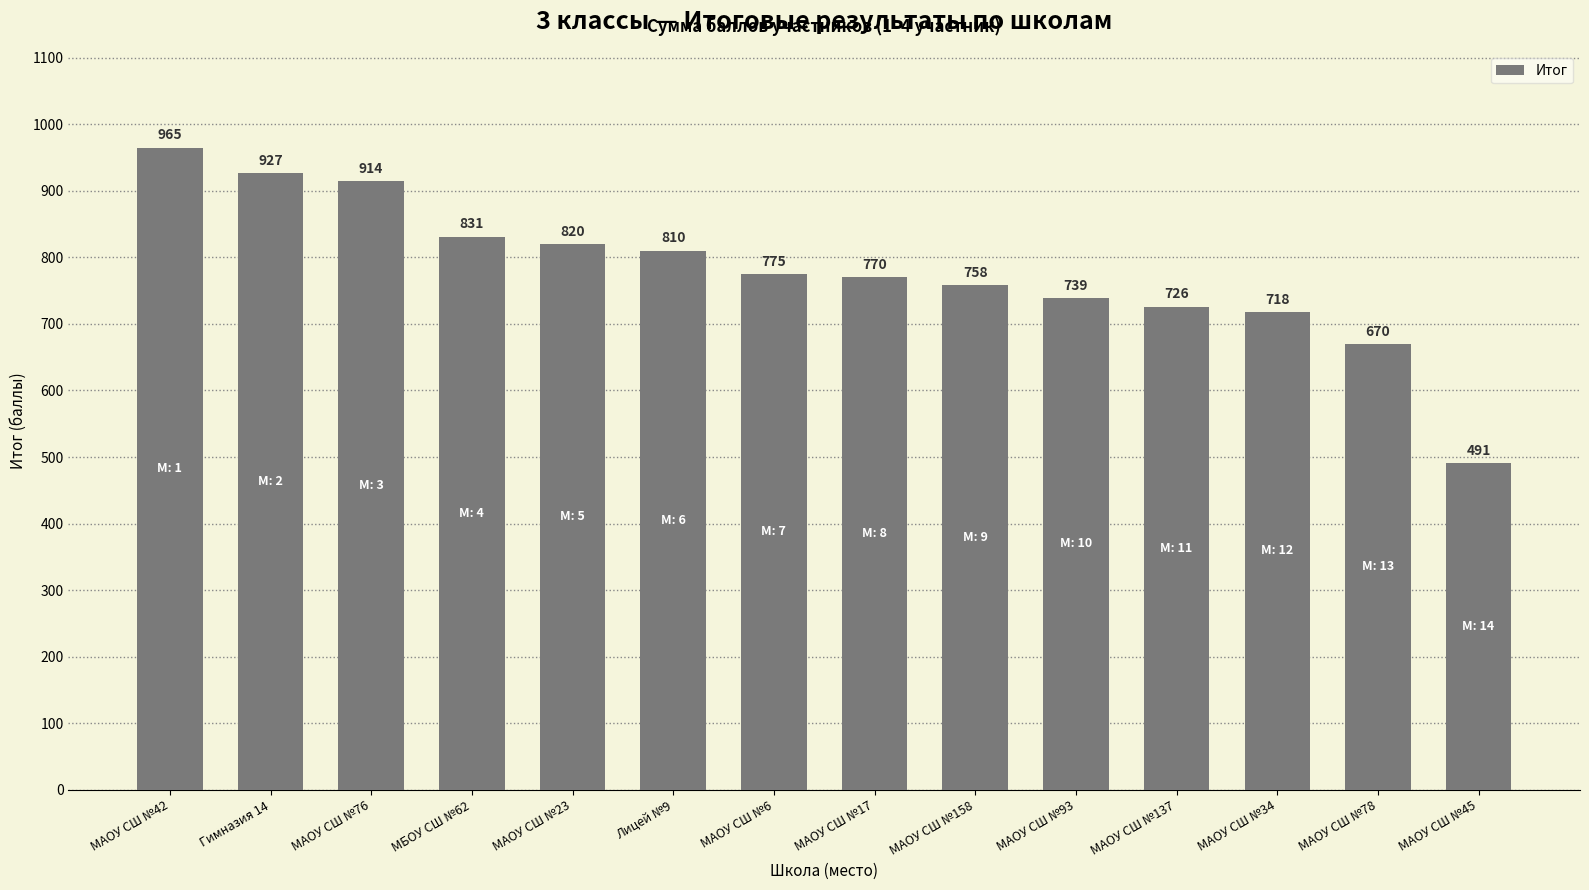

The value at МАОУ СШ №76 is 1408. True or false?

False